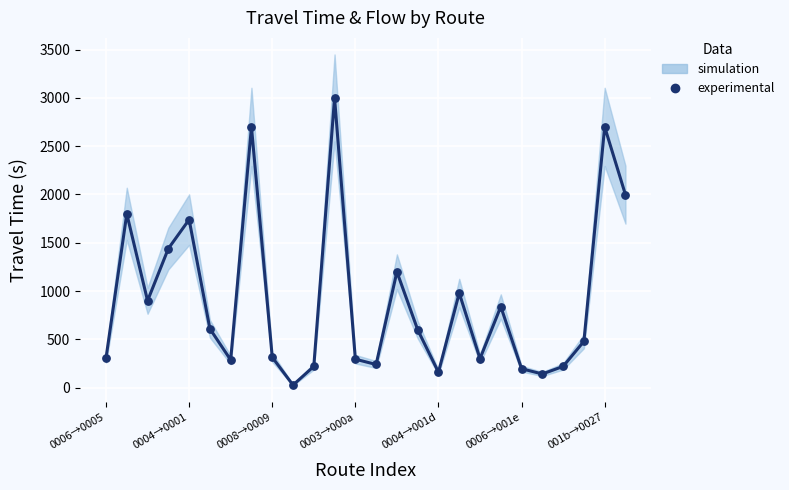

Between 22 and 19, which is larger?

19